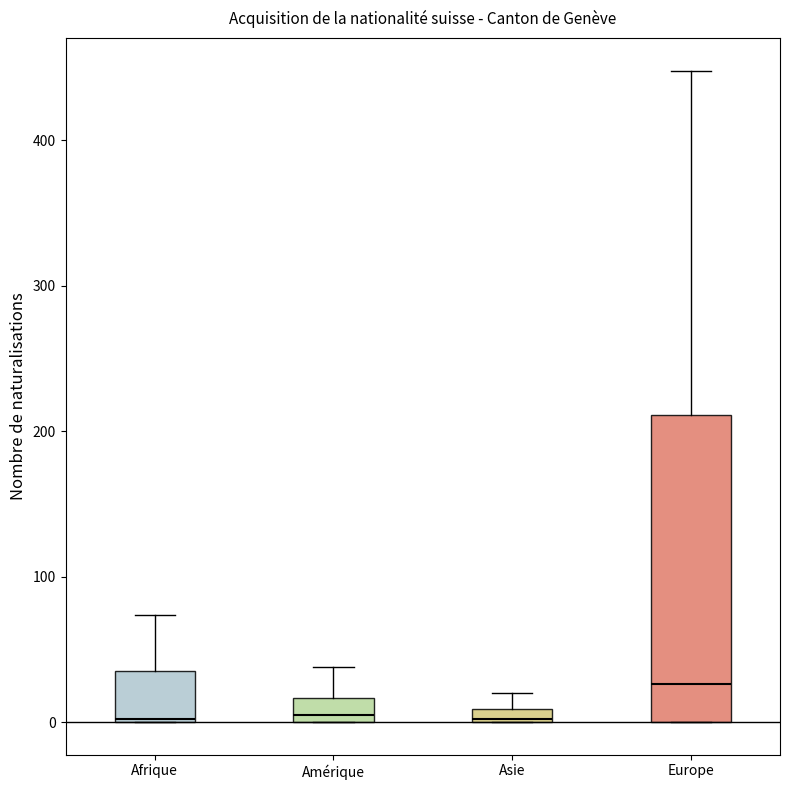

Which box is the tallest, from its lower edge to its upper edge?

Europe